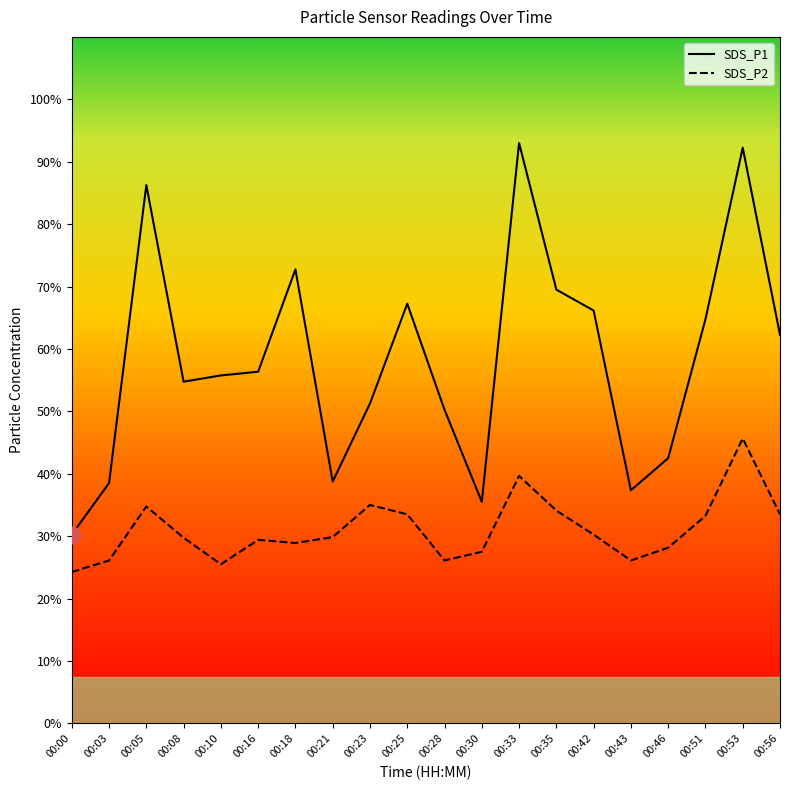

True or false: SDS_P1 has a value of 8.7 at 00:42.

False